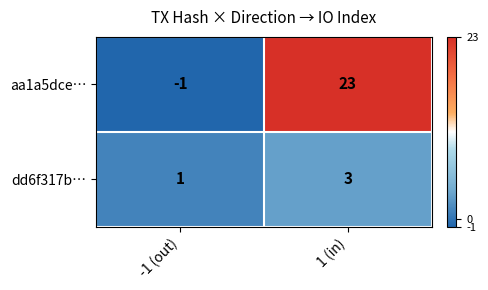

Which category has the highest value across all series?

1 (in)